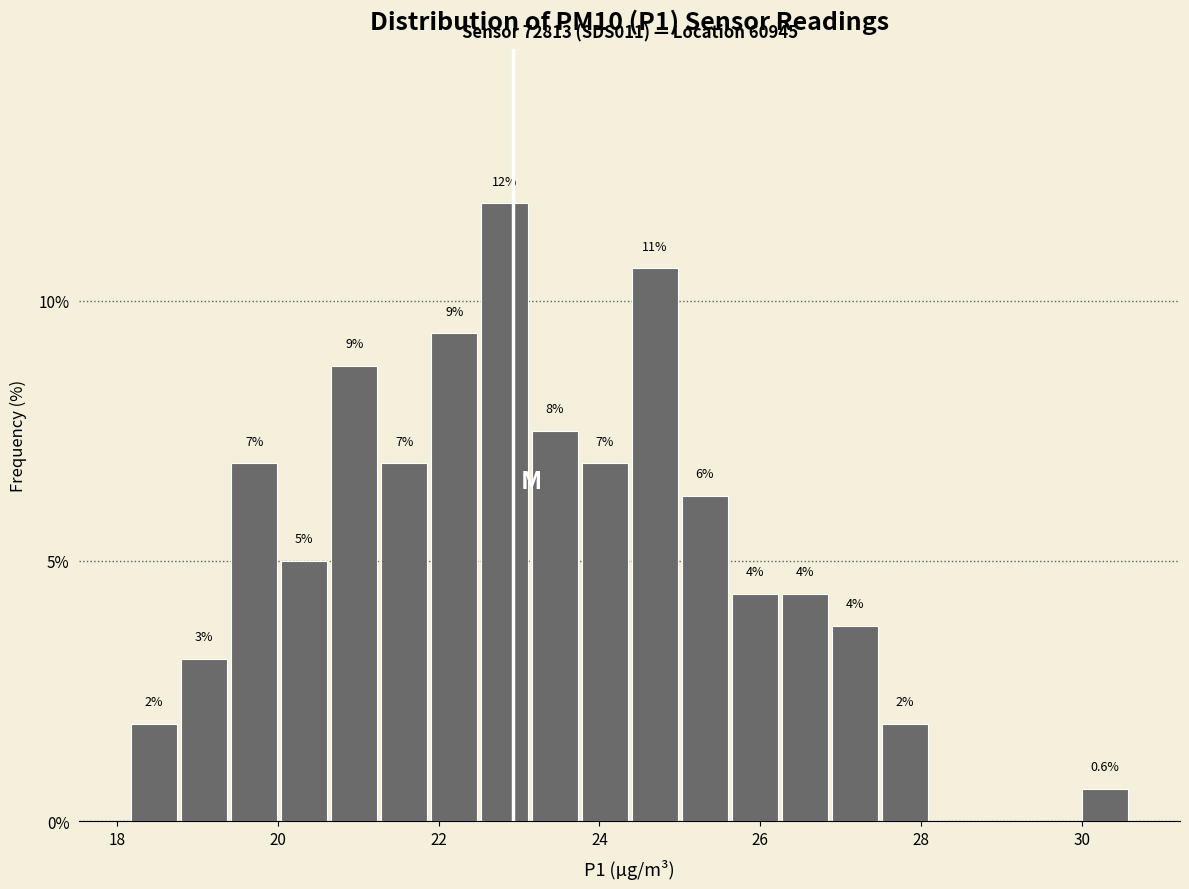

Around what value on the x-axis is the tallest bar? Give the approximate position of its centre, as read against the axis.

22.8